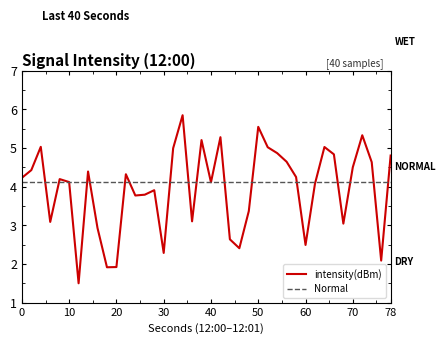

True or false: intensity(dBm) has a value of 4.1 at 40.

True